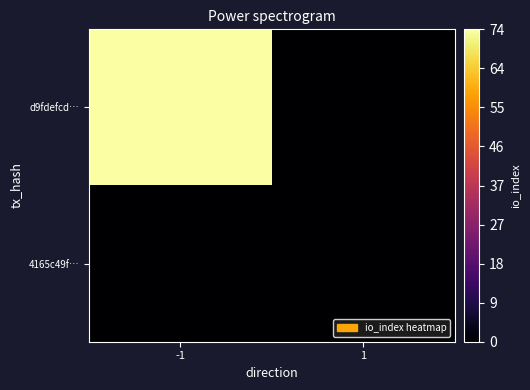

Which series has the largest total across all categories?

d9fdefcd…